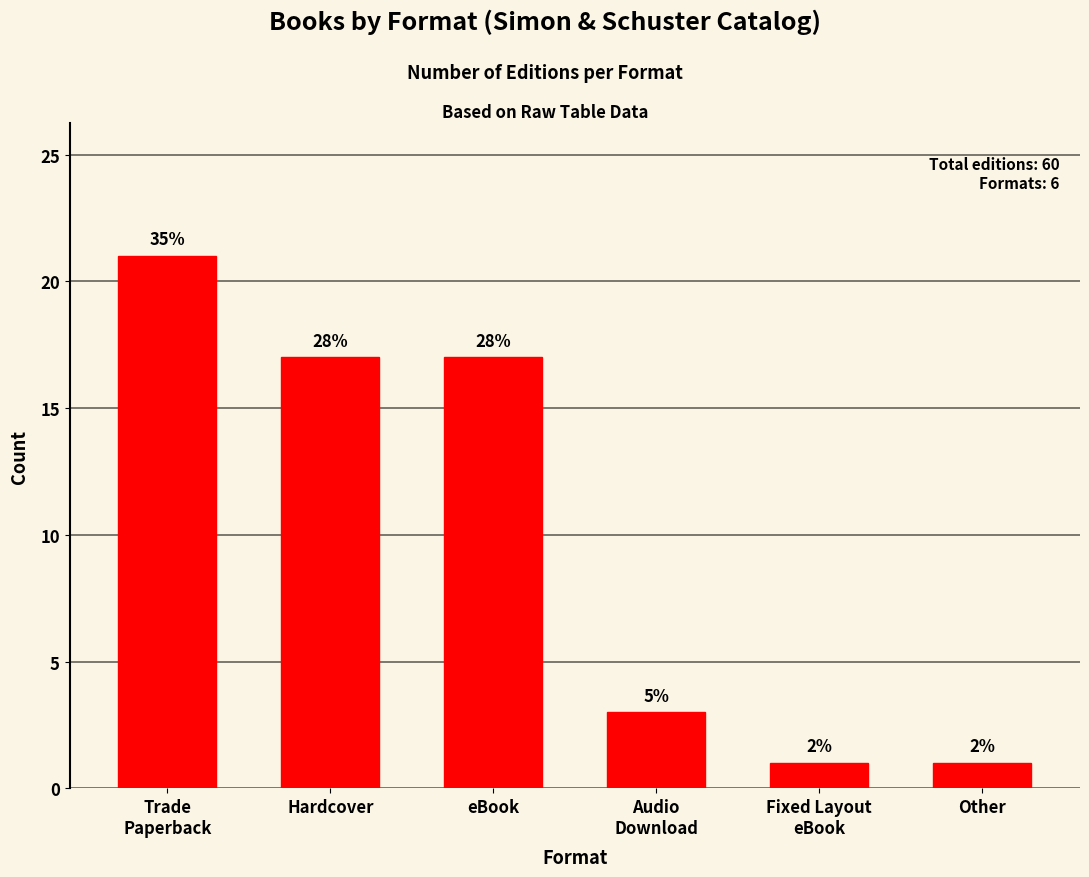

What is the difference between the values at Other and Audio
Download?

2